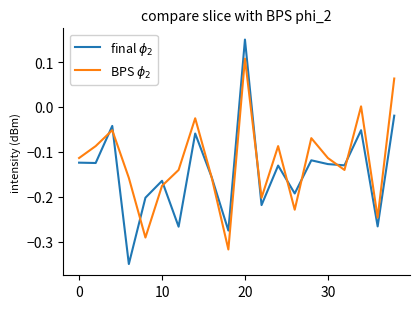

Where does the final $\phi_2$ series first go above 0?

20